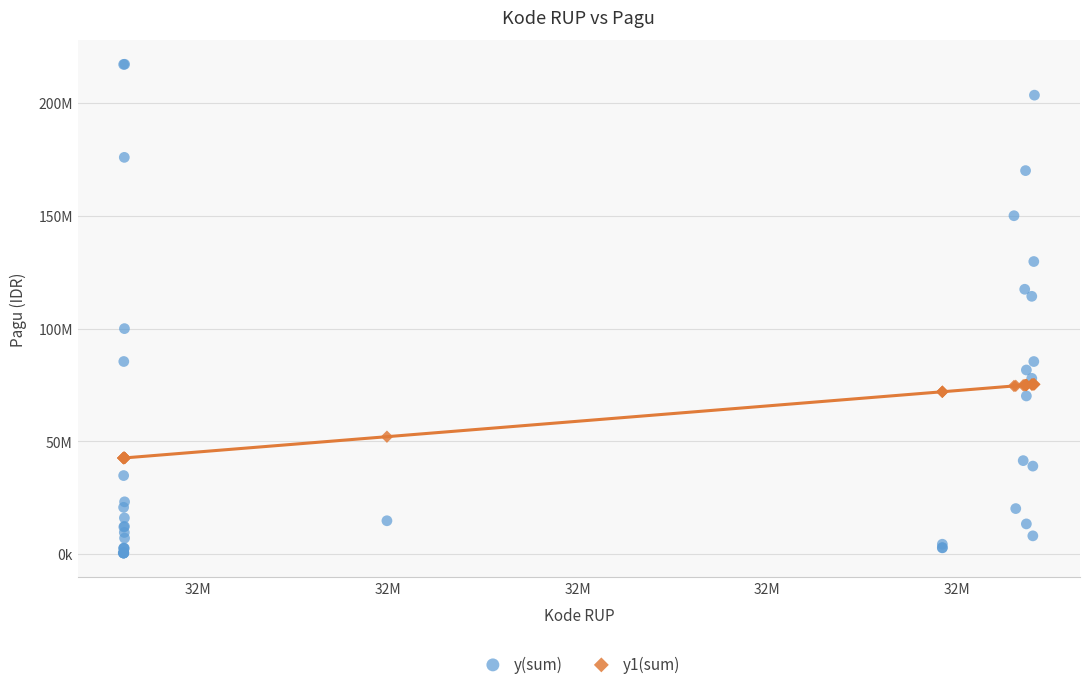

Which series contains the lowest Y value?

y(sum)